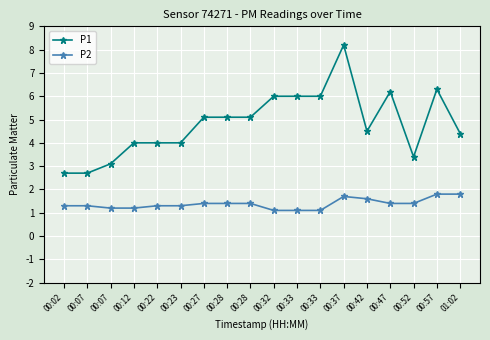

Where is P2 nearest to the value 1?

00:32